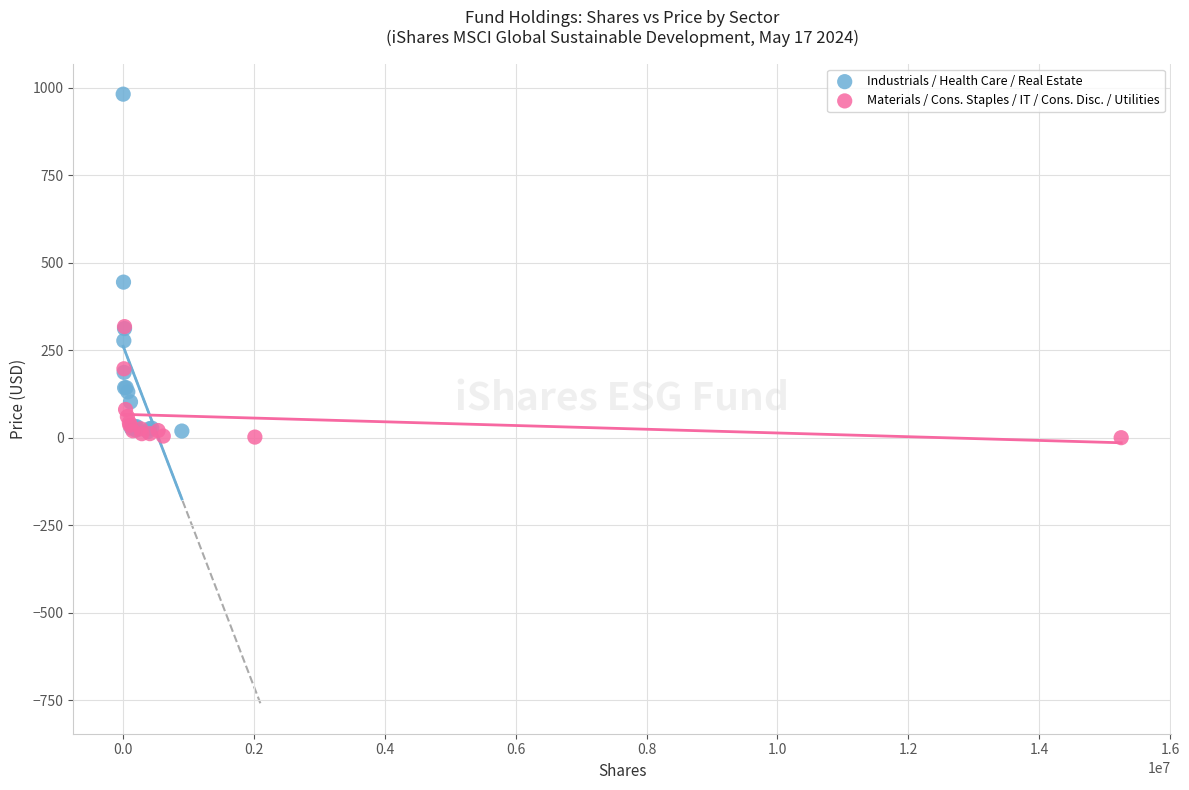

Which series reaches the maximum Y coordinate?

Industrials / Health Care / Real Estate